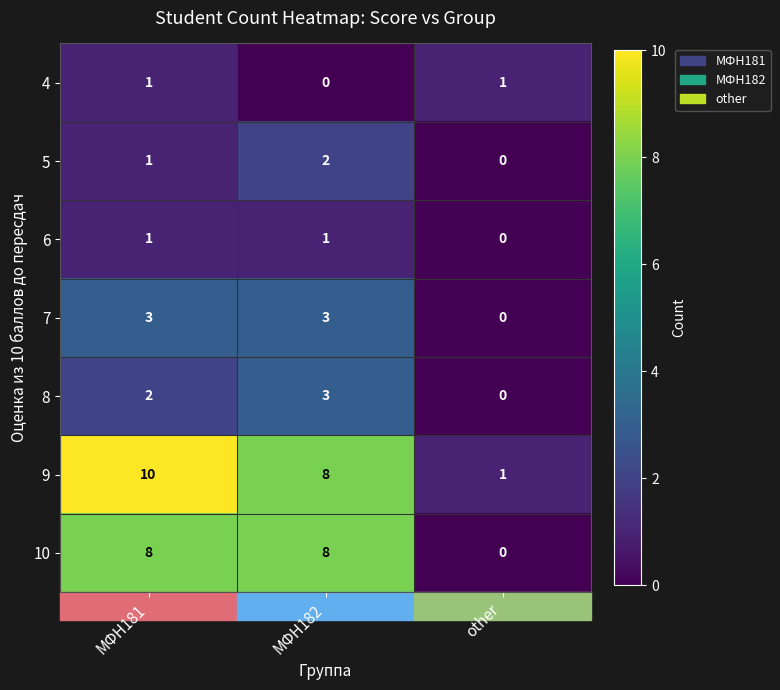

What is the total value across all series at МФН182?

25